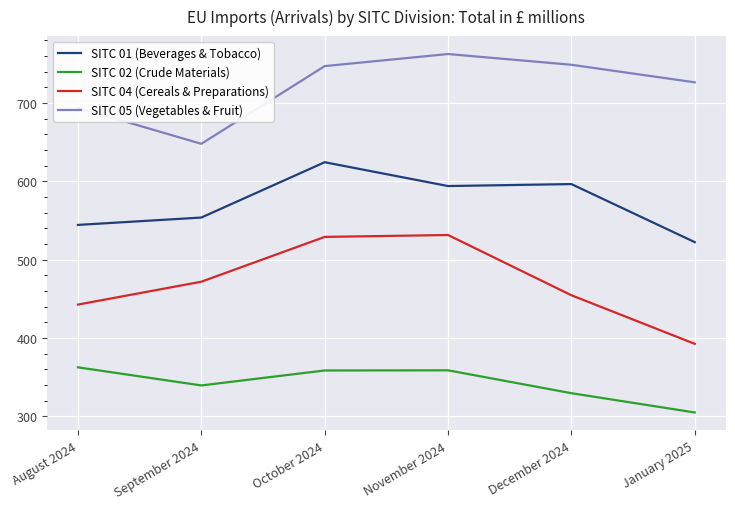

What are all the series names shown in the legend?

SITC 01 (Beverages & Tobacco), SITC 02 (Crude Materials), SITC 04 (Cereals & Preparations), SITC 05 (Vegetables & Fruit)